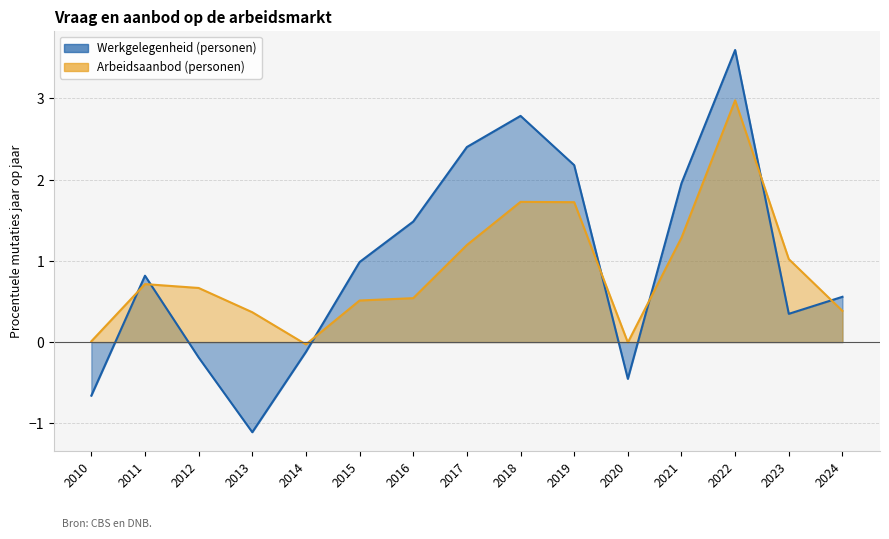

Which series ends up on top after the final intersection of Werkgelegenheid (personen) and Arbeidsaanbod (personen)?

Werkgelegenheid (personen)